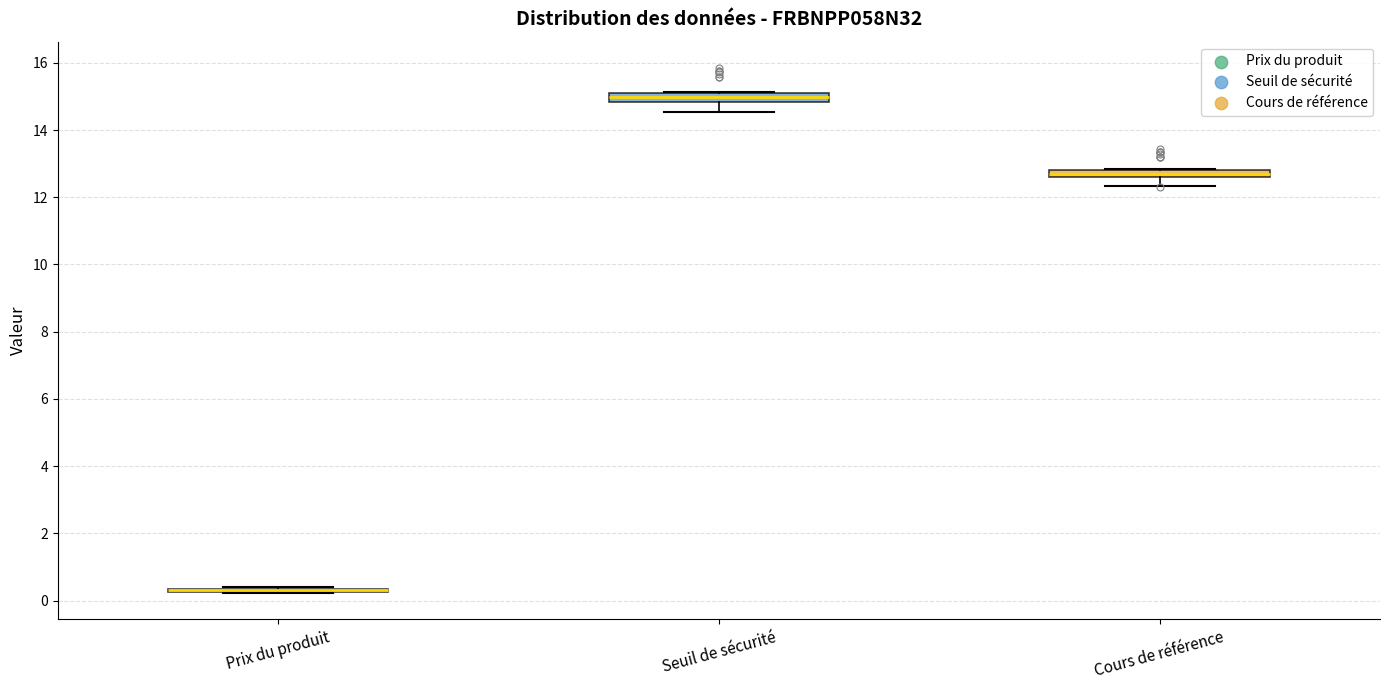

Where does the lower whisker of the box for Cours de référence end on the y-axis? The values are not printed on the chart, so give them approximately, as read against the axis.

12.4